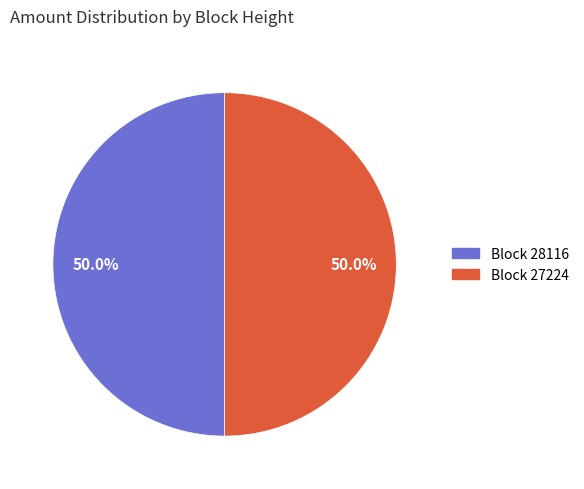

To the nearest percent, what is the difference between the largest and smallest slice percentages?

0%